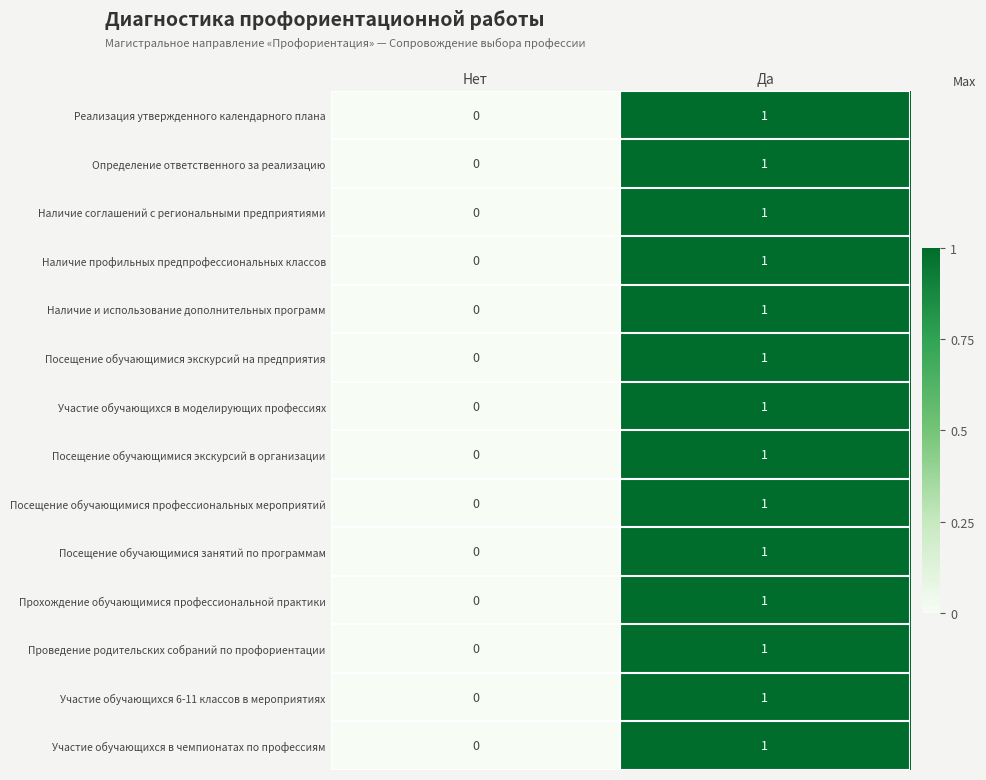

Reading right to left, what are all the values shown in this chart?

Реализация утвержденного календарного плана: Да=1	Нет=0
Определение ответственного за реализацию: Да=1	Нет=0
Наличие соглашений с региональными предприятиями: Да=1	Нет=0
Наличие профильных предпрофессиональных классов: Да=1	Нет=0
Наличие и использование дополнительных программ: Да=1	Нет=0
Посещение обучающимися экскурсий на предприятия: Да=1	Нет=0
Участие обучающихся в моделирующих профессиях: Да=1	Нет=0
Посещение обучающимися экскурсий в организации: Да=1	Нет=0
Посещение обучающимися профессиональных мероприятий: Да=1	Нет=0
Посещение обучающимися занятий по программам: Да=1	Нет=0
Прохождение обучающимися профессиональной практики: Да=1	Нет=0
Проведение родительских собраний по профориентации: Да=1	Нет=0
Участие обучающихся 6-11 классов в мероприятиях: Да=1	Нет=0
Участие обучающихся в чемпионатах по профессиям: Да=1	Нет=0